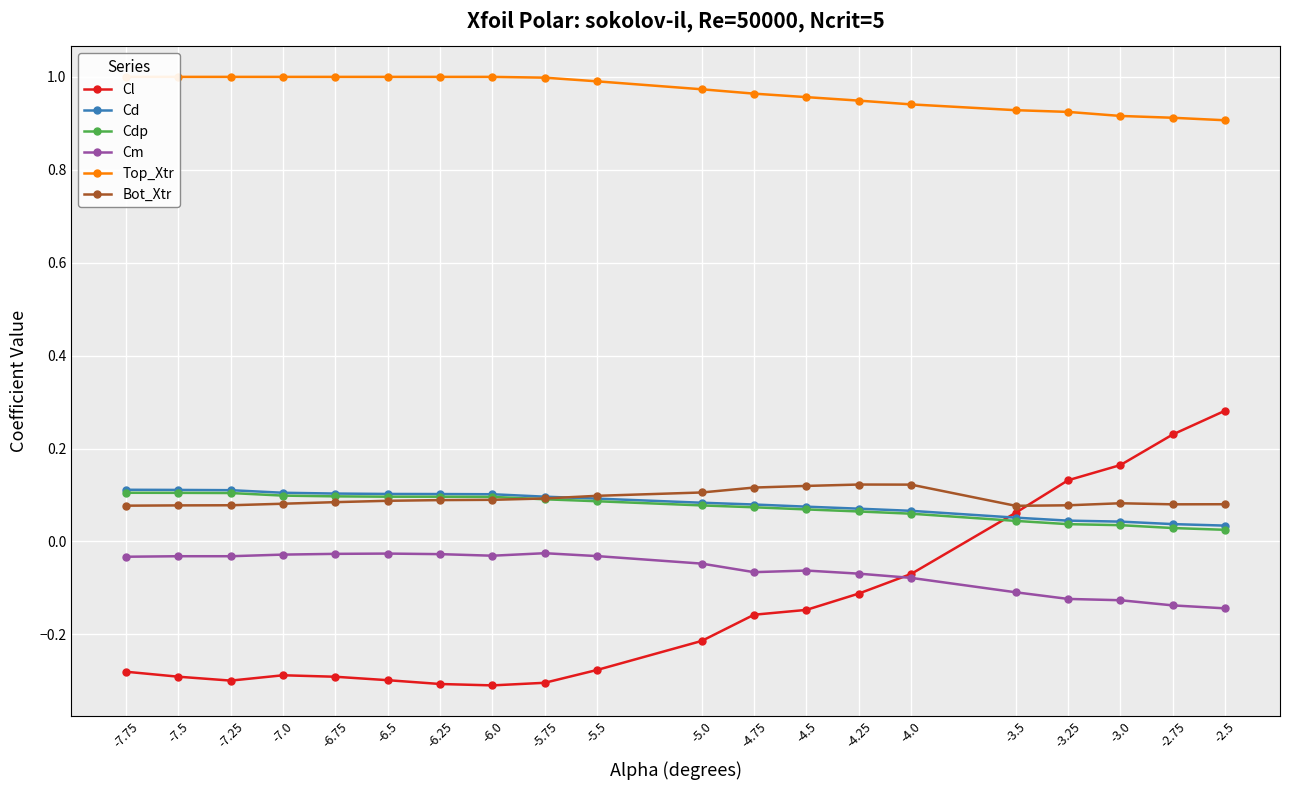

Rank the series at -6.75 from lowest to highest value.

Cl, Cm, Bot_Xtr, Cdp, Cd, Top_Xtr